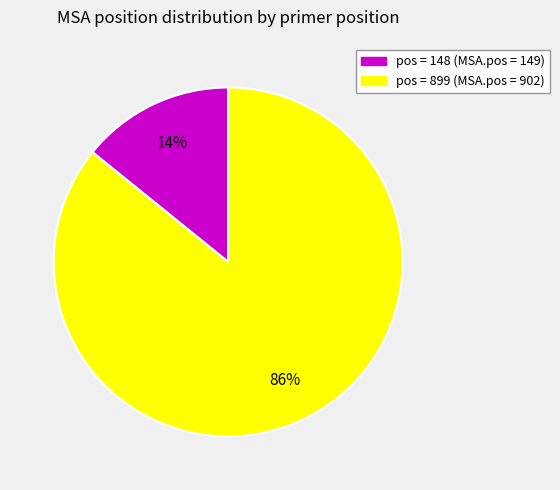

Does any single category account for the majority?

Yes